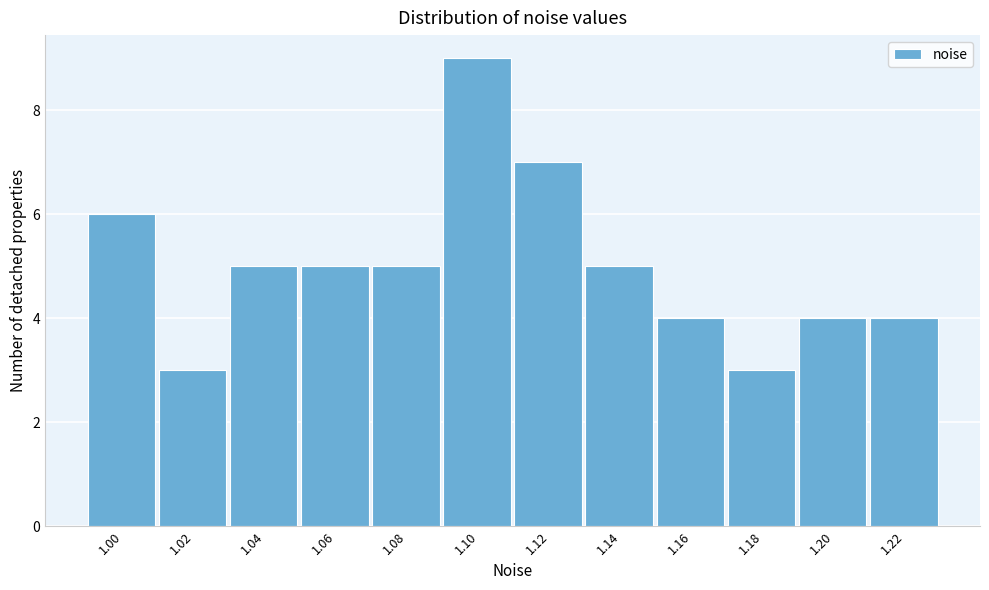

Reading left to right, what are all the values shown in this chart?

1.00=6	1.02=3	1.04=5	1.06=5	1.08=5	1.10=9	1.12=7	1.14=5	1.16=4	1.18=3	1.20=4	1.22=4